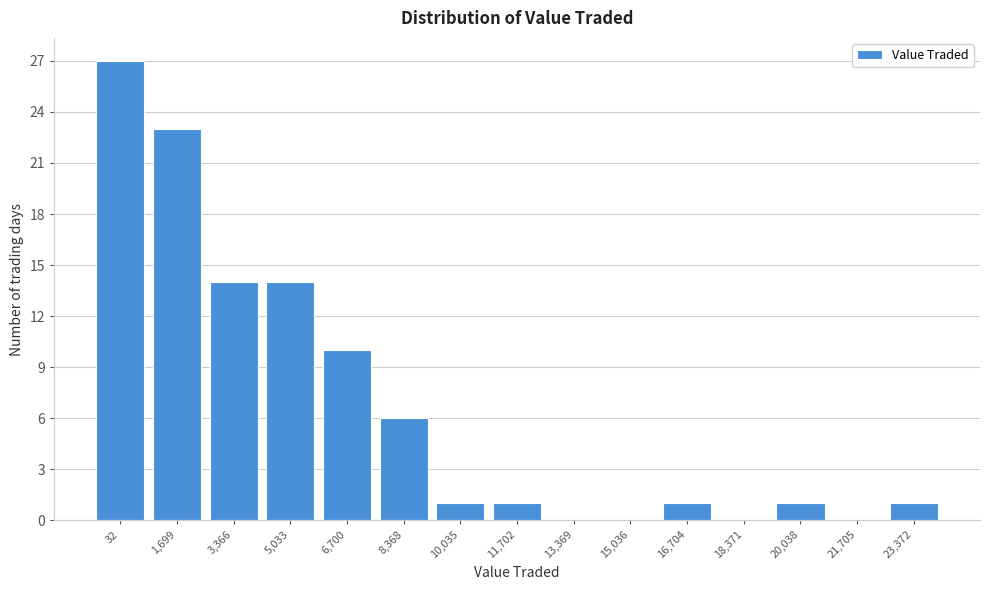

Reading left to right, list all the values displayed in this chart.

32=27	1,699=23	3,366=14	5,033=14	6,700=10	8,368=6	10,035=1	11,702=1	13,369=0	15,036=0	16,704=1	18,371=0	20,038=1	21,705=0	23,372=1